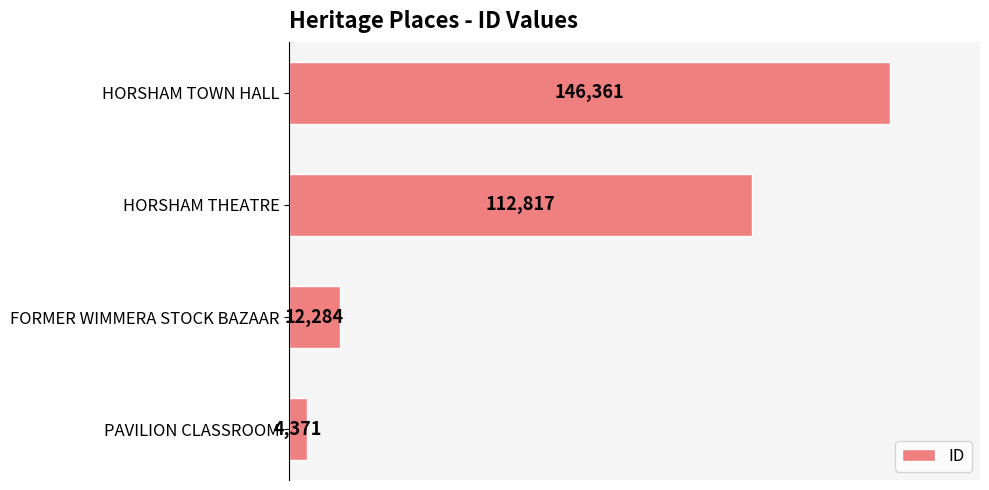

How many categories are shown in the chart?

4